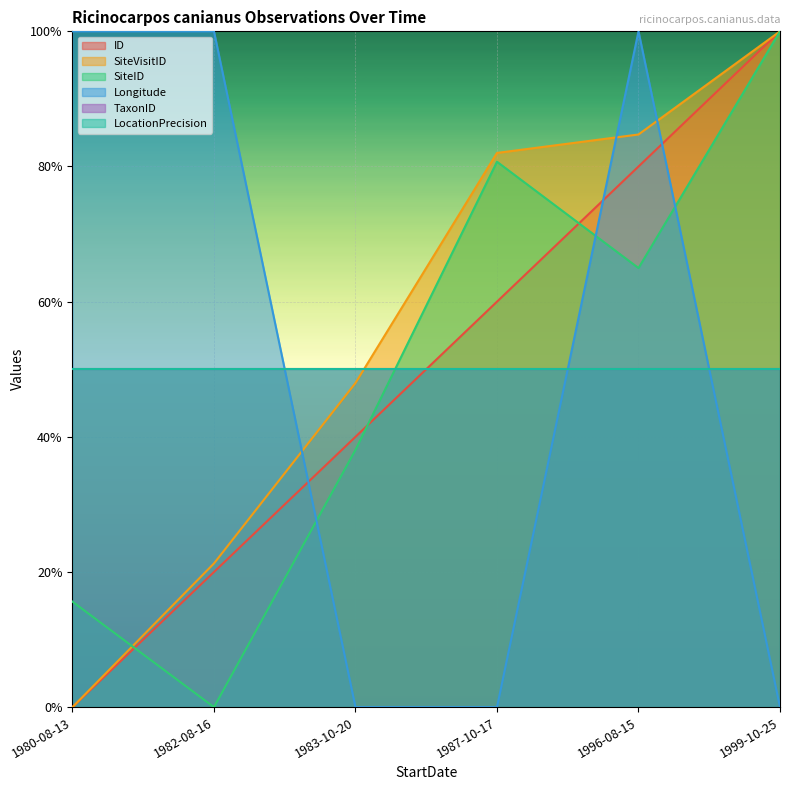

At how many categories does at least one series exceed 0?

6